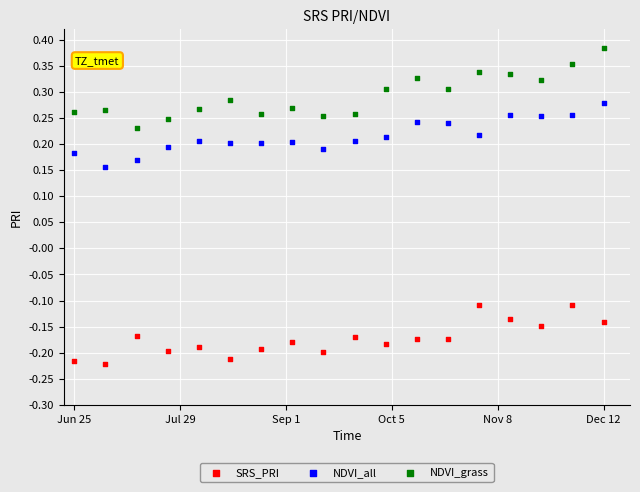

What are all the series names shown in the legend?

SRS_PRI, NDVI_all, NDVI_grass